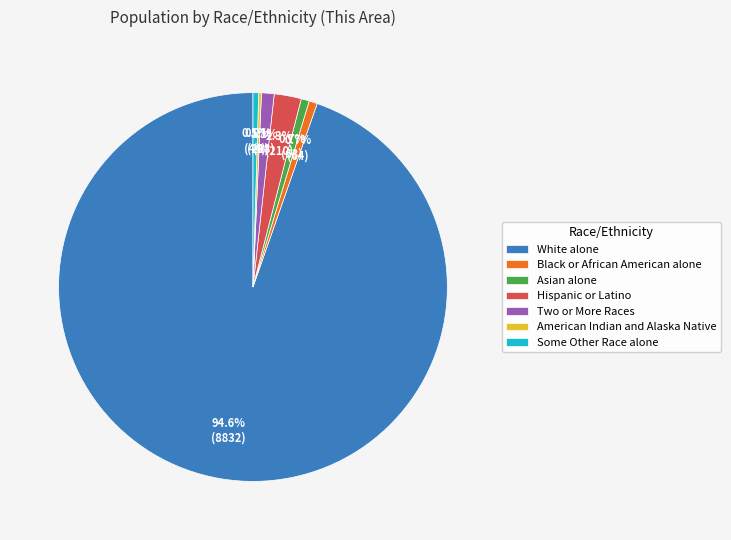

What is the ratio of the value at Hispanic or Latino to the value at Asian alone?

3.3